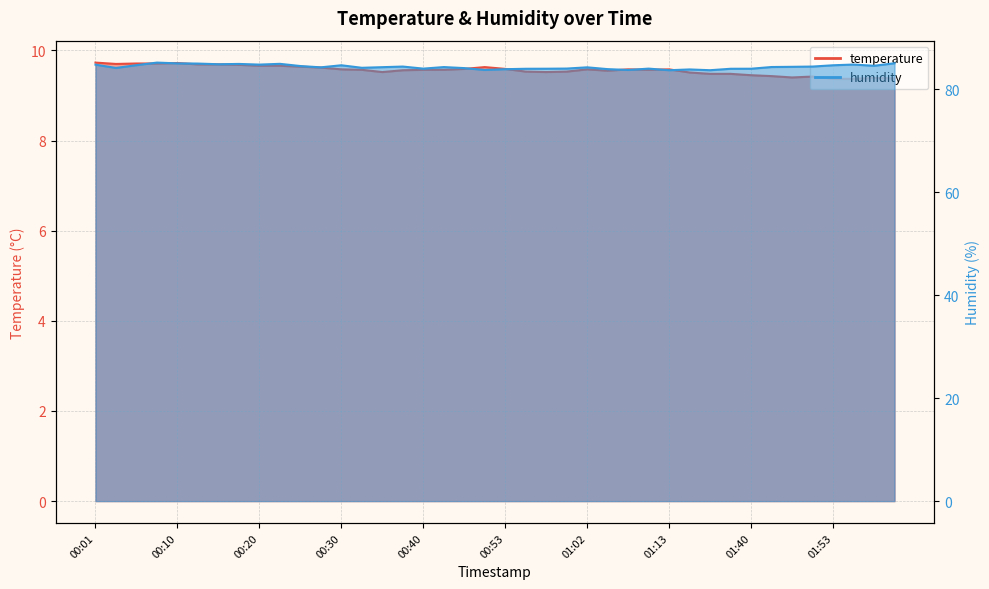

List the series in order of their peak value, lowest first.

temperature, humidity